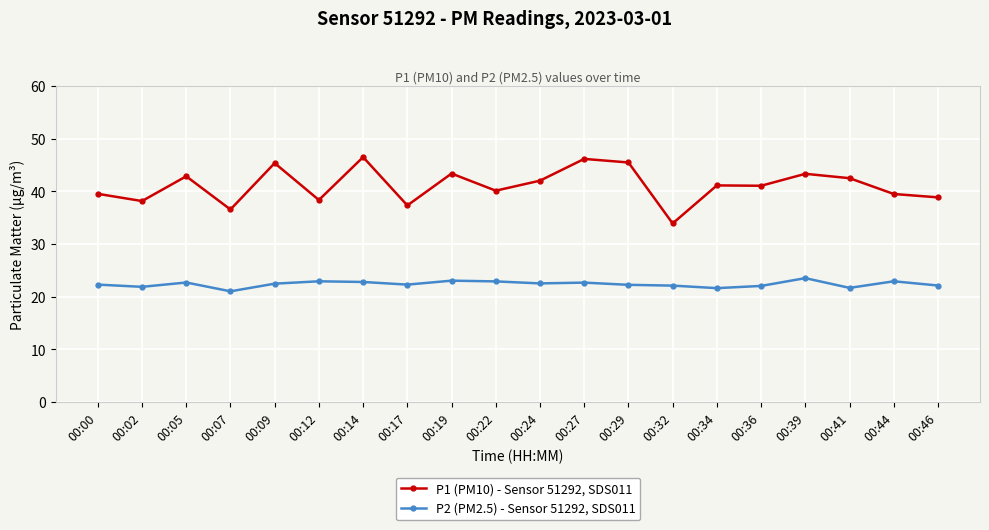

Is it true that P1 (PM10) - Sensor 51292, SDS011 equals 52.4 at 00:07?

False